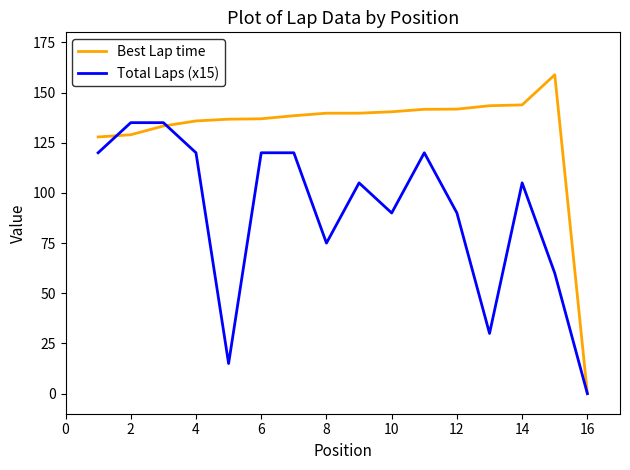

How many interior local valleys does the Total Laps (x15) series have?

4